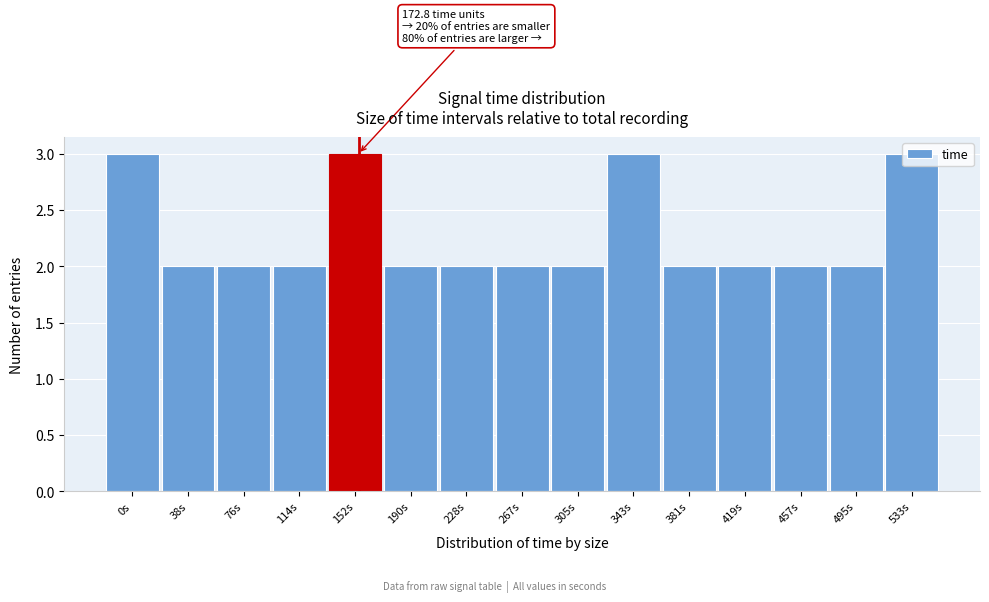

True or false: the data shows 3 at 114s.

False